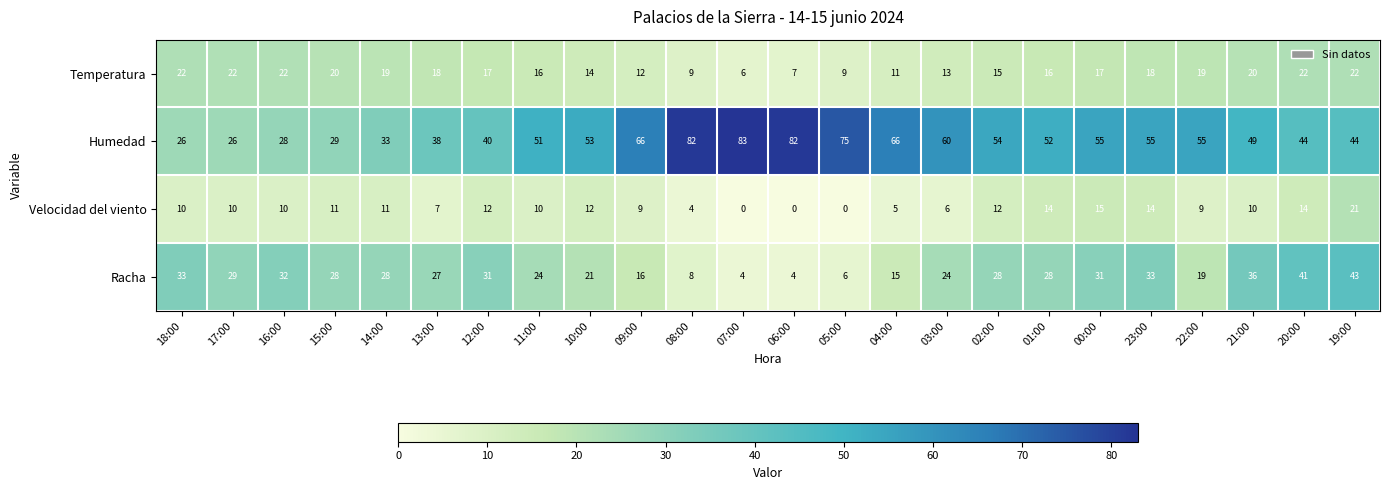

At which label does Temperatura first exceed 17?

18:00